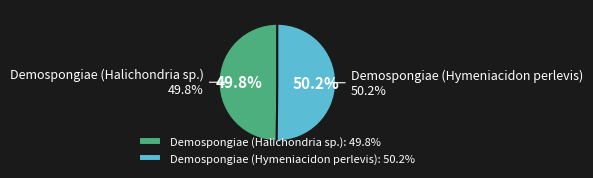

What percentage do Demospongiae (Hymeniacidon perlevis) and Demospongiae (Halichondria sp.) together represent?

100.0%